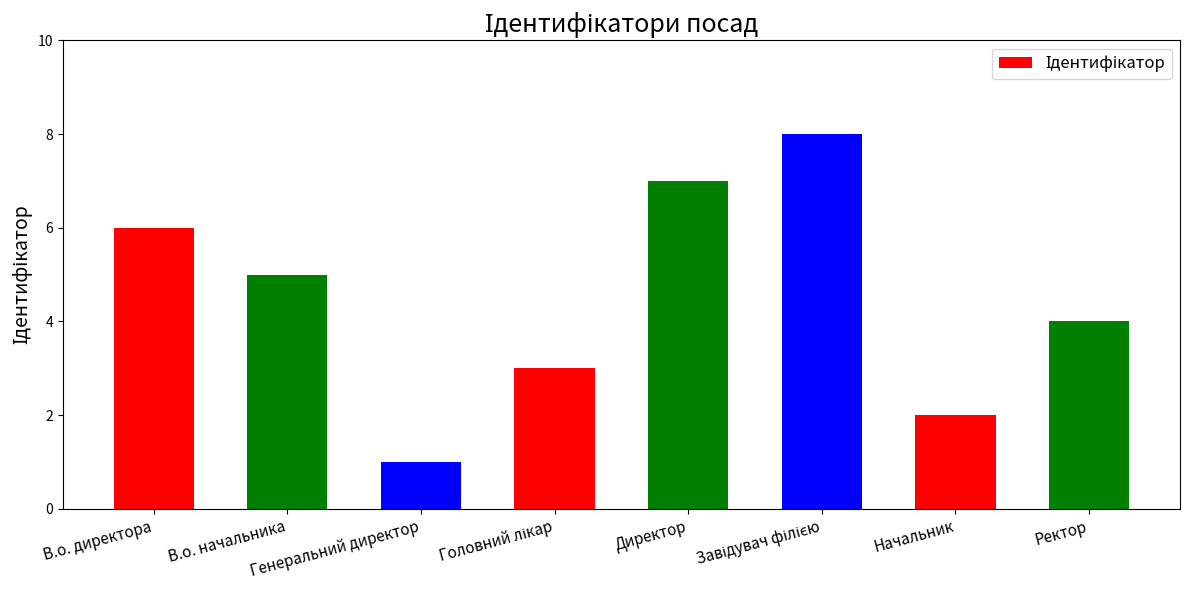

Is it true that the value at Начальник is 3?

False